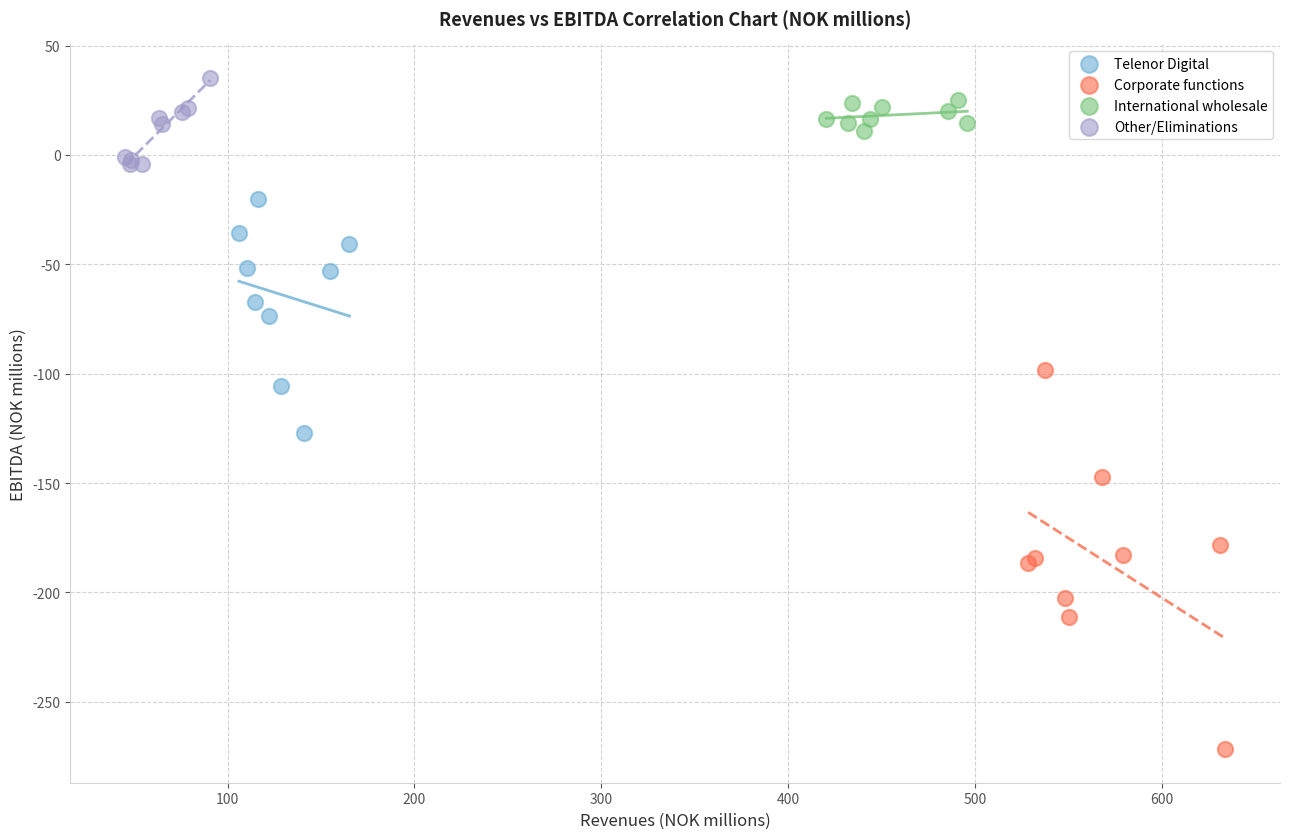

Which series reaches the maximum Y coordinate?

Other/Eliminations